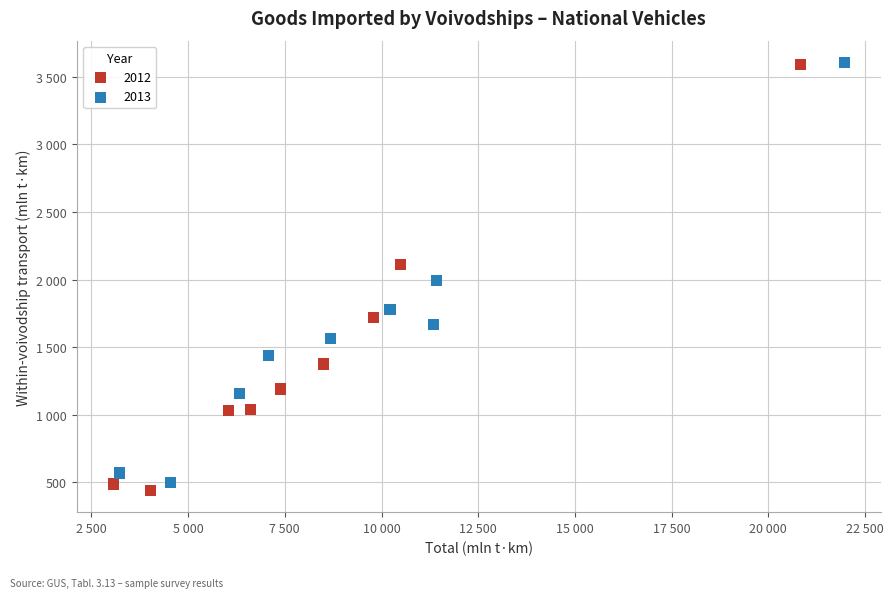

What are all the series names shown in the legend?

2012, 2013